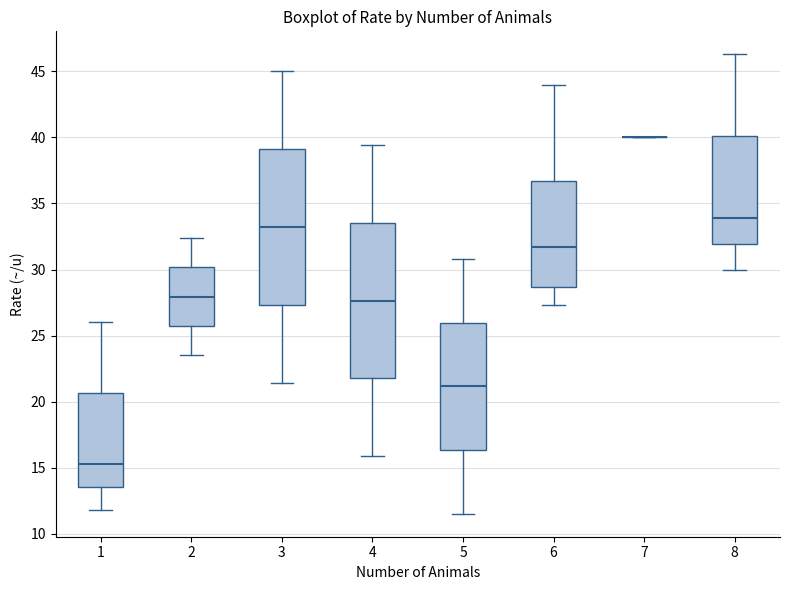

Reading left to right, transcribe this box plot: for each box, give where its median line is, the range the box spans, and where its two whiskers end, as read against the y-axis. The values are not printed on the chart, so give them approximately, as read against the axis.

1: median 15.5, box 13.5 to 20.5, whiskers 12.0 to 26.0
2: median 28.0, box 25.5 to 30.0, whiskers 23.5 to 32.5
3: median 33.0, box 27.5 to 39.0, whiskers 21.5 to 45.0
4: median 27.5, box 22.0 to 33.5, whiskers 16.0 to 39.5
5: median 21.0, box 16.5 to 26.0, whiskers 11.5 to 31.0
6: median 31.5, box 28.5 to 36.5, whiskers 27.5 to 44.0
7: box collapsed to a line at 40.0, whiskers 40.0 to 40.0
8: median 34.0, box 32.0 to 40.0, whiskers 30.0 to 46.5